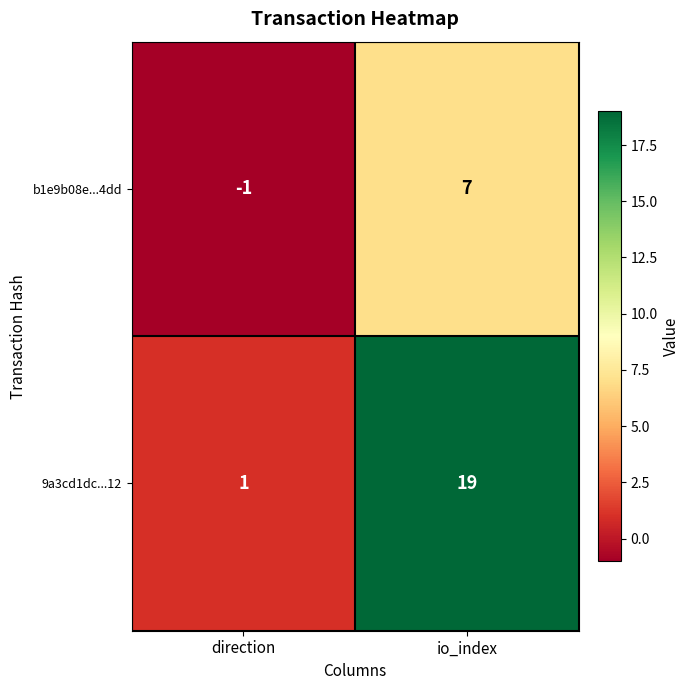

What is the difference between the 9a3cd1dc...12 values at io_index and direction?

18